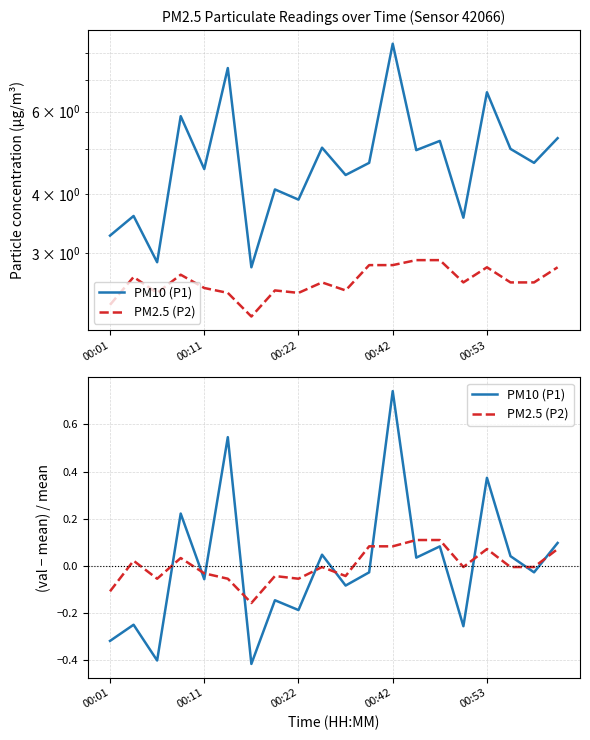

Which series has the largest total across all categories?

PM10 (P1)